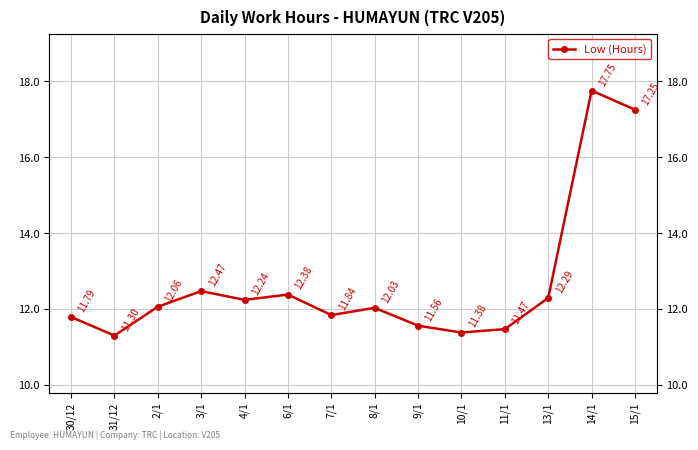

The value at 2/1 is 7.2. True or false?

False